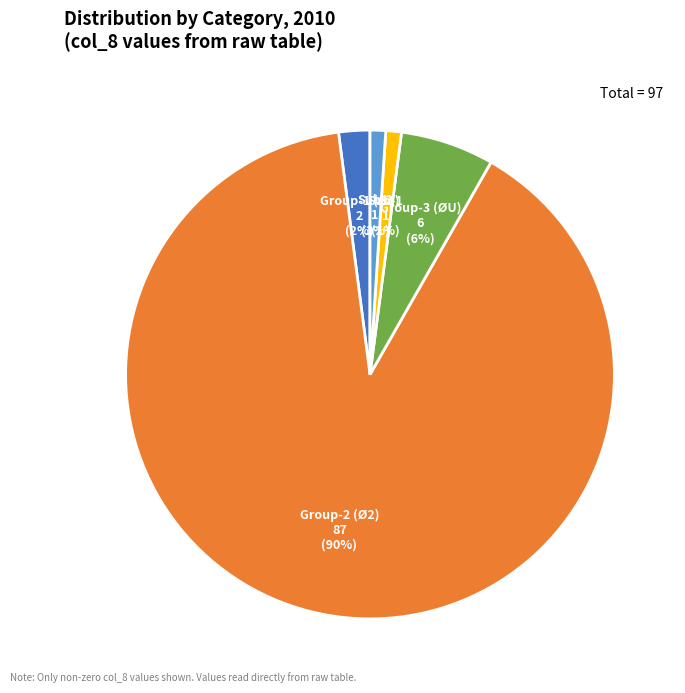

Which slice represents more than half of the pie?

Group-2 (Ø2)